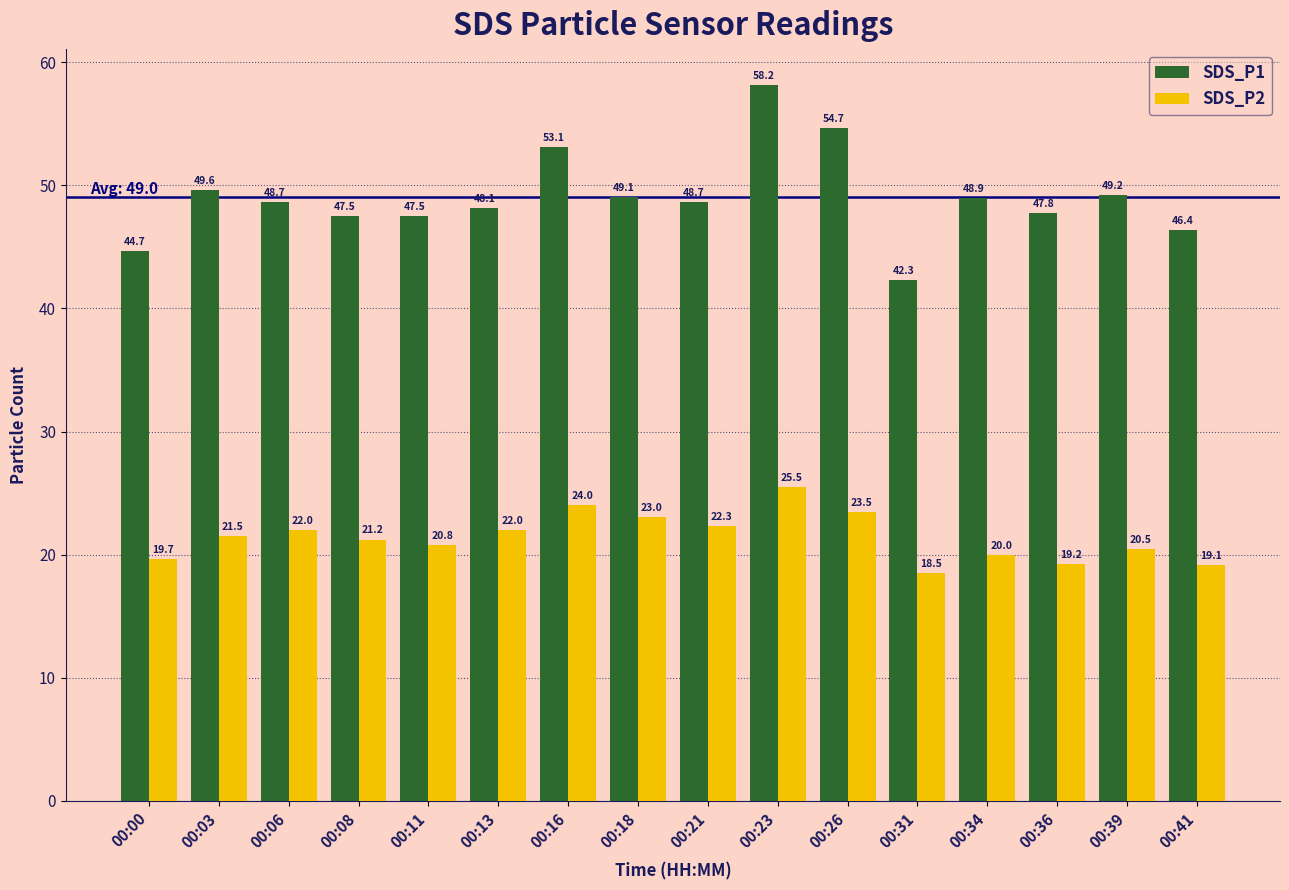

Reading left to right, transcribe all the data shown in this chart.

SDS_P1: 44.7	49.6	48.7	47.5	47.5	48.1	53.1	49.1	48.7	58.2	54.7	42.3	48.9	47.8	49.2	46.4
SDS_P2: 19.7	21.5	22.0	21.2	20.8	22.0	24.0	23.0	22.3	25.5	23.5	18.5	20.0	19.2	20.5	19.1